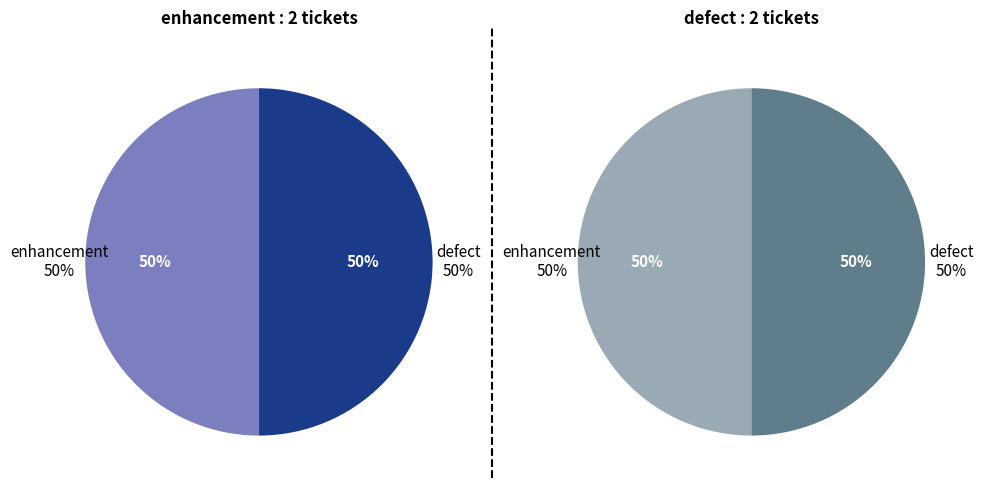

True or false: enhancement accounts for 62% of the total.

False